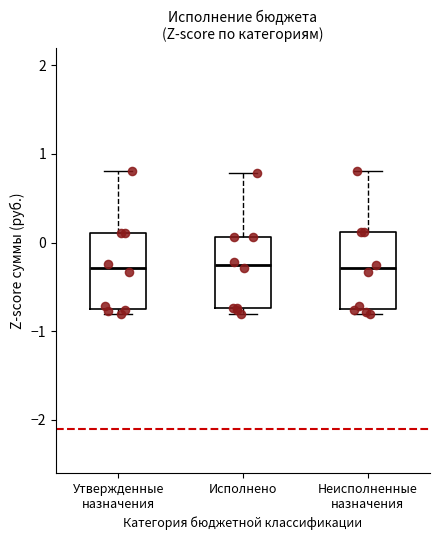

Reading left to right, transcribe this box plot: for each box, give where its median line is, the range the box spans, and where its two whiskers end, as read against the y-axis. The values are not printed on the chart, so give them approximately, as read against the axis.

Утвержденные назначения: median -0.3, box -0.8 to 0.1, whiskers -0.8 (just below the box's lower edge) to 0.8
Исполнено: median -0.3, box -0.7 to 0.1, whiskers -0.8 to 0.8
Неисполненные назначения: median -0.3, box -0.8 to 0.1, whiskers -0.8 (just below the box's lower edge) to 0.8